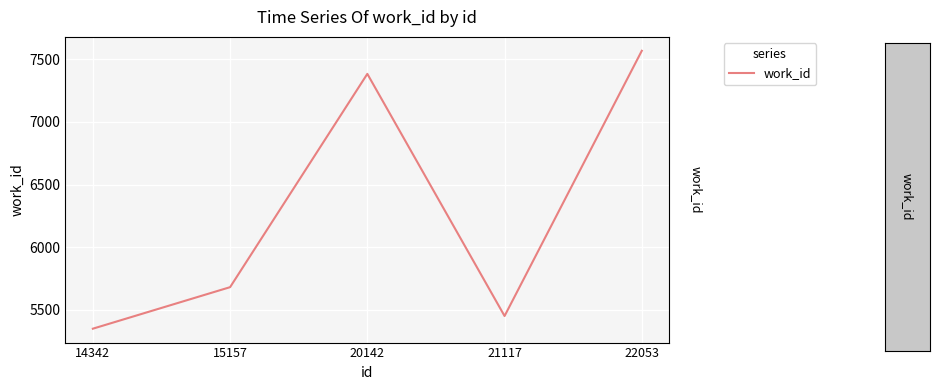

What is the difference between the values at 22053 and 21117?

2114